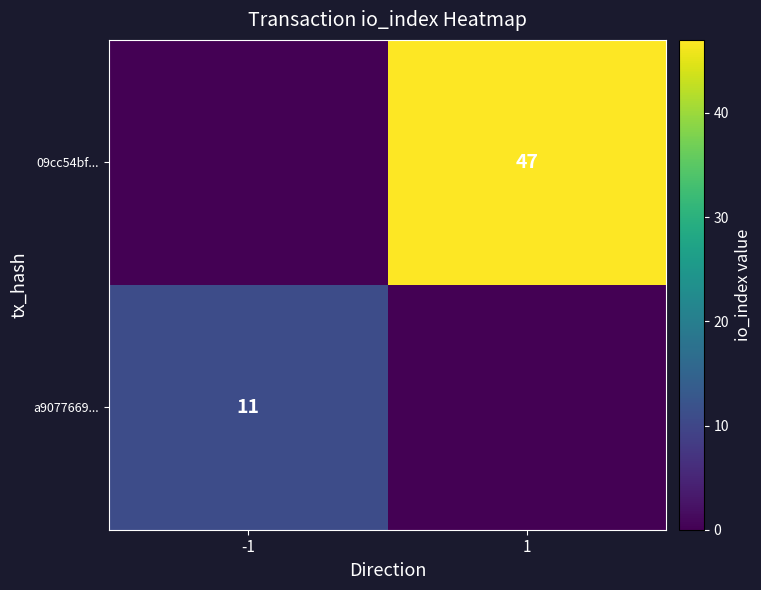

True or false: a9077669... has a value of 18 at -1.

False